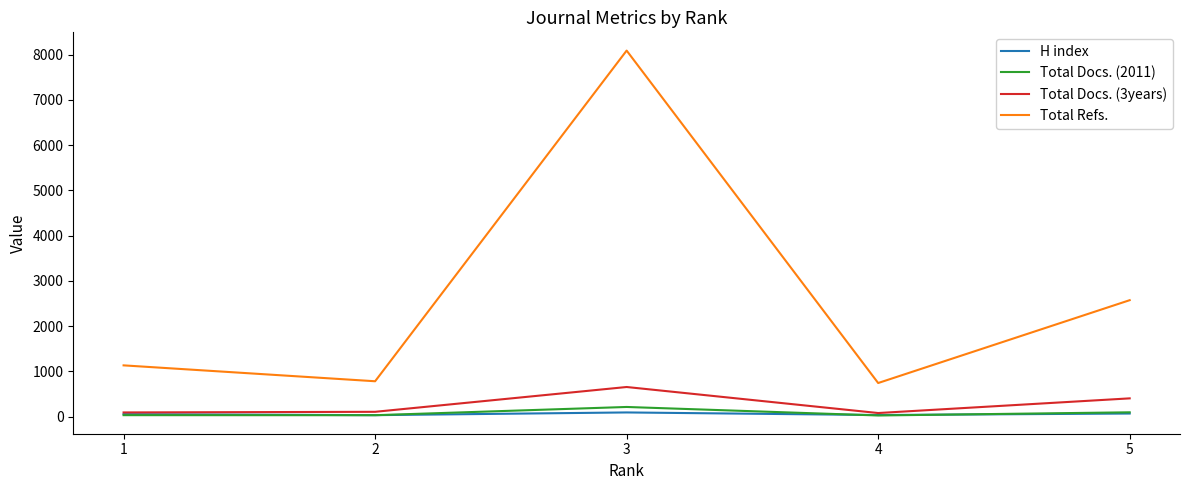

True or false: Total Refs. has a value of 1121 at 4.

False